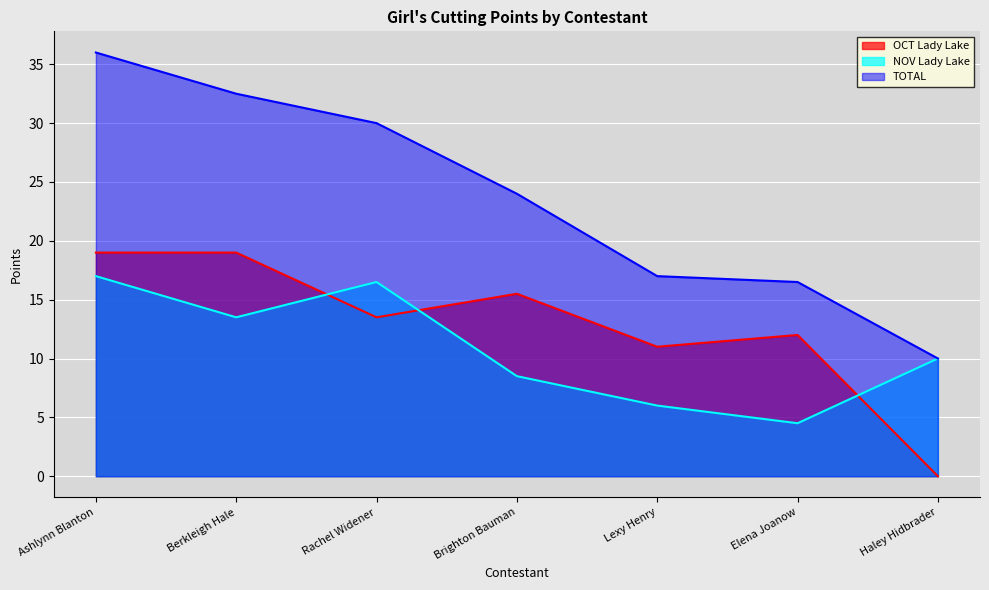

What is the value of the TOTAL point at the 7th from the left?

10.0